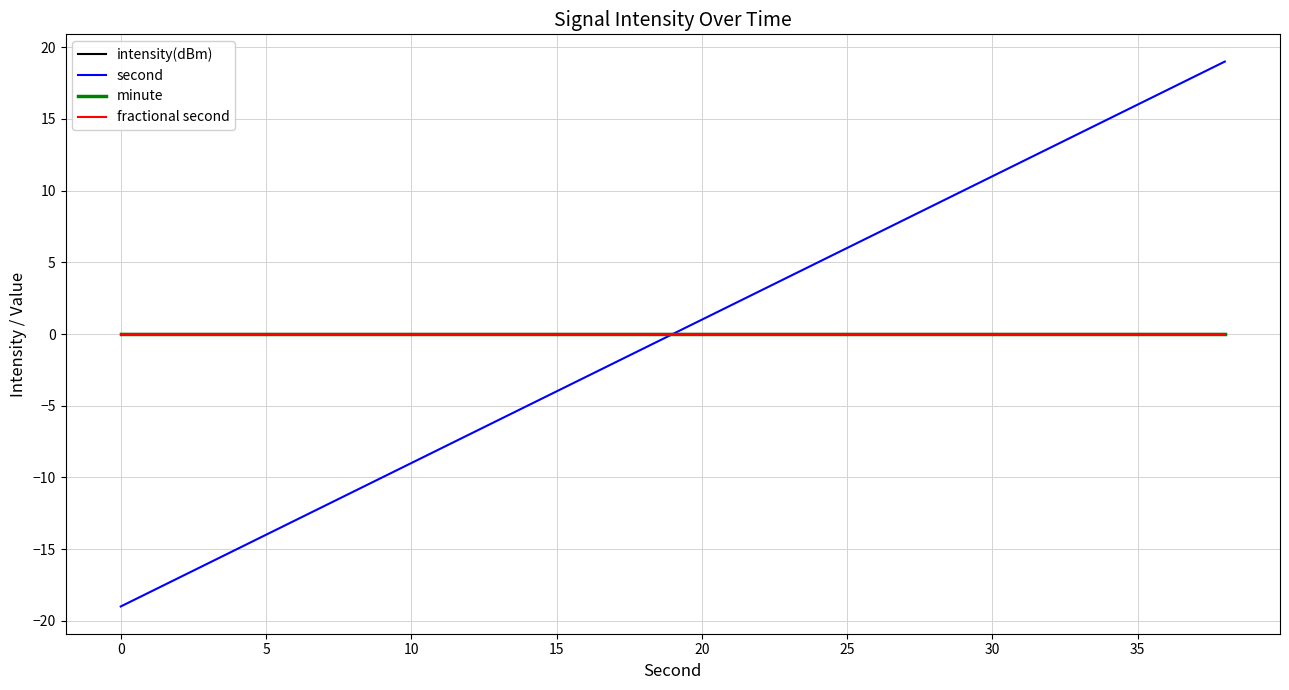

True or false: intensity(dBm) has more than 2 points higher than both neighbors.

False